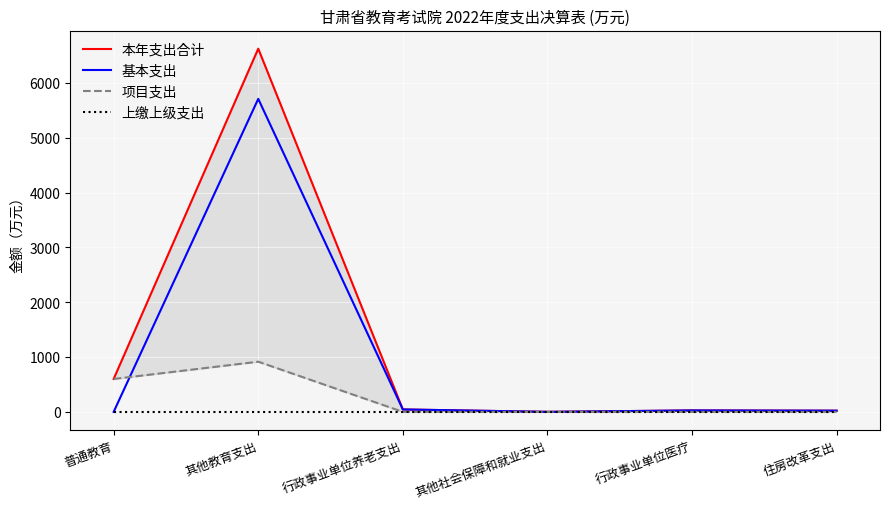

What is the sum of all 基本支出 values?

5801.7